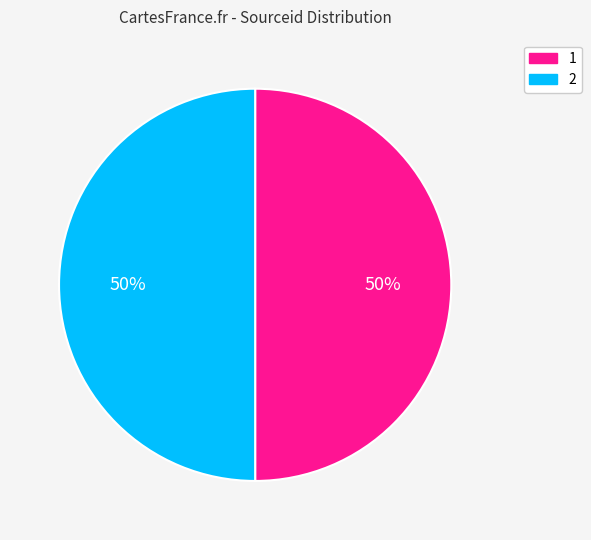

What is the ratio of the value at 2 to the value at 1?

1.0